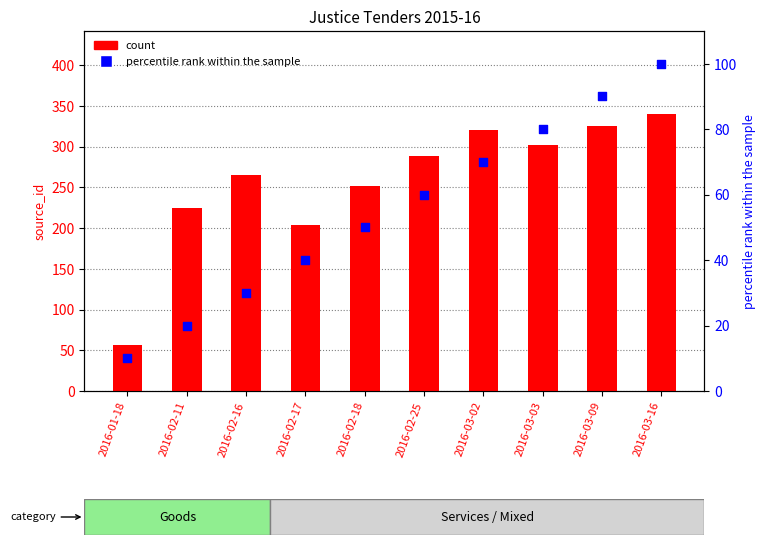

Which series contains the highest Y value?

count